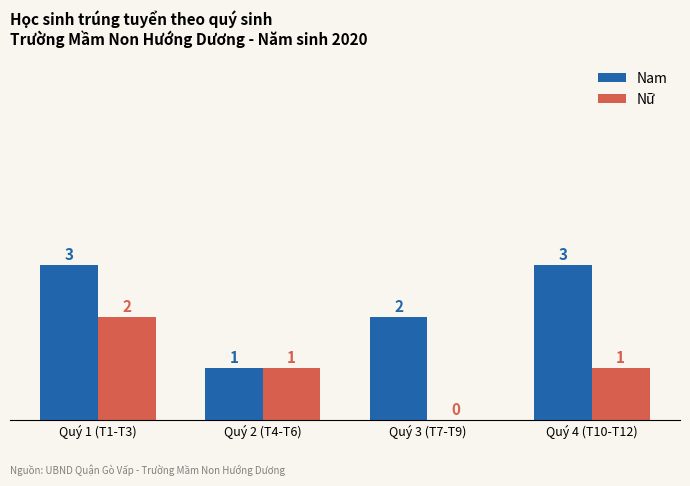

Is the value of Nữ at Quý 2 (T4-T6) greater than the value of Nam at Quý 4 (T10-T12)?

No